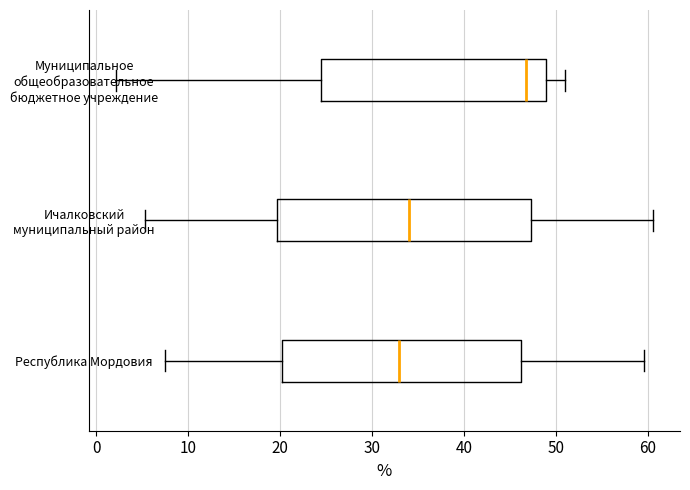

Reading bottom to top, transcribe this box plot: for each box, give where its median line is, the range the box spans, and where its two whiskers end, as read against the x-axis. The values are not printed on the chart, so give them approximately, as read against the axis.

Республика Мордовия: median 33, box 20 to 46, whiskers 7 to 60
Ичалковский муниципальный район: median 34, box 20 to 47, whiskers 5 to 61
Муниципальное общеобразовательное бюджетное учреждение: median 47, box 24 to 49, whiskers 2 to 51